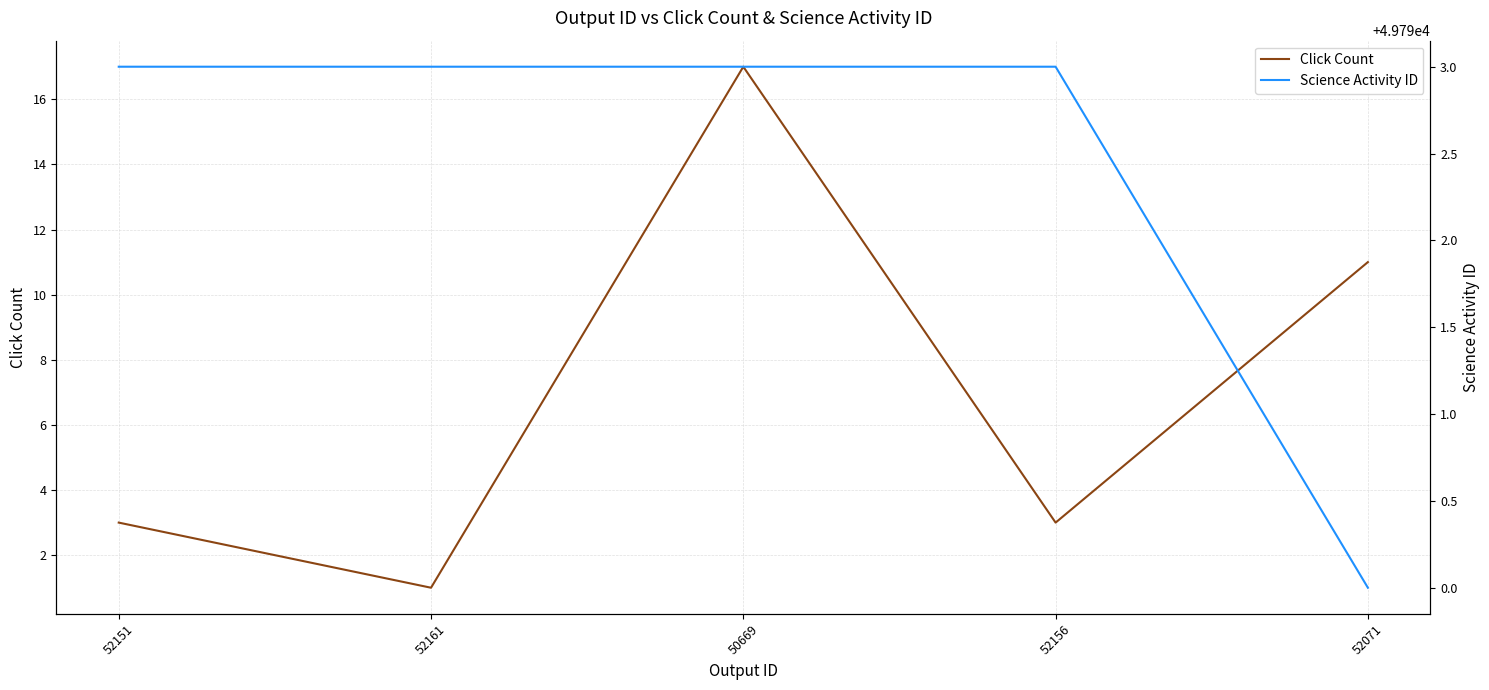

Where is the first local minimum for Click Count?

52161